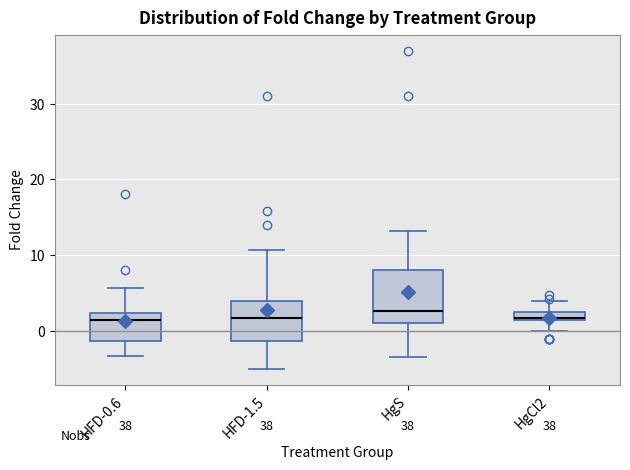

Comparing the boxes themselves (not the whiskers), which one is the tallest?

HgS